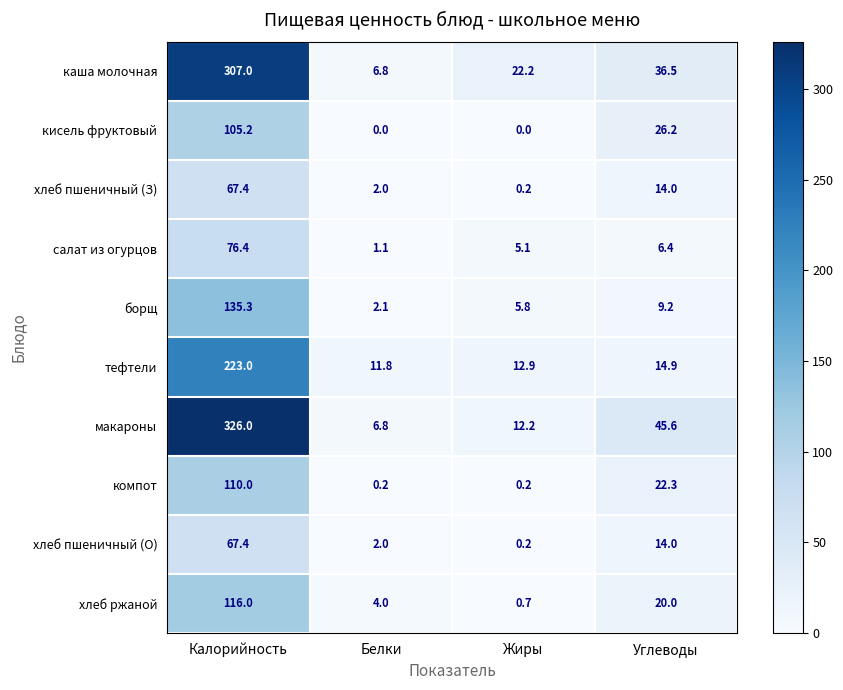

What is the minimum value for хлеб ржаной?

0.7